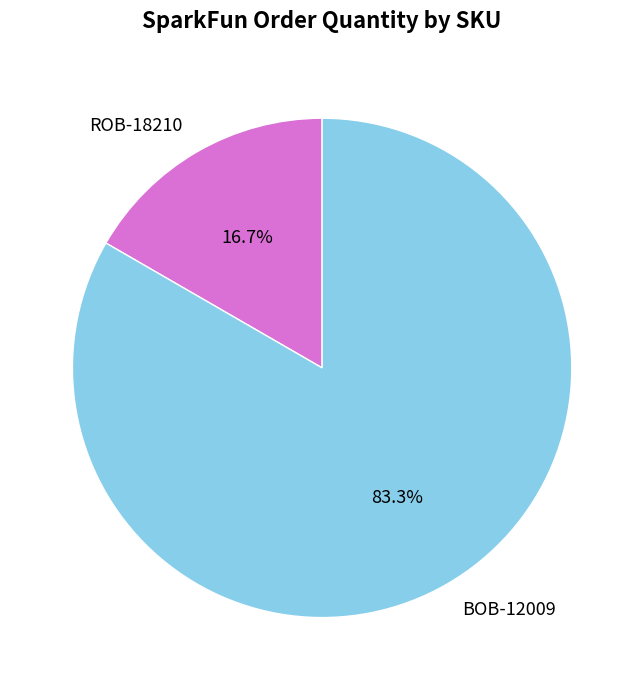

Combined, do ROB-18210 and BOB-12009 account for over 50%?

Yes